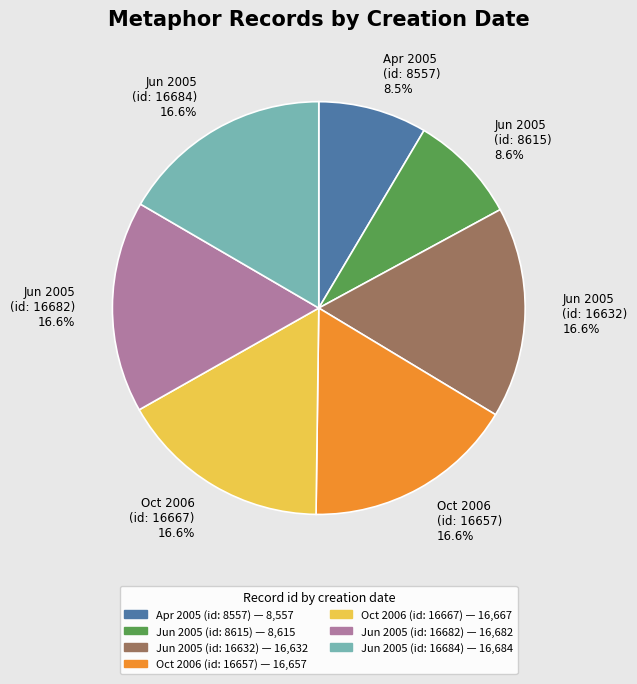

How many slices are in this pie chart?

7